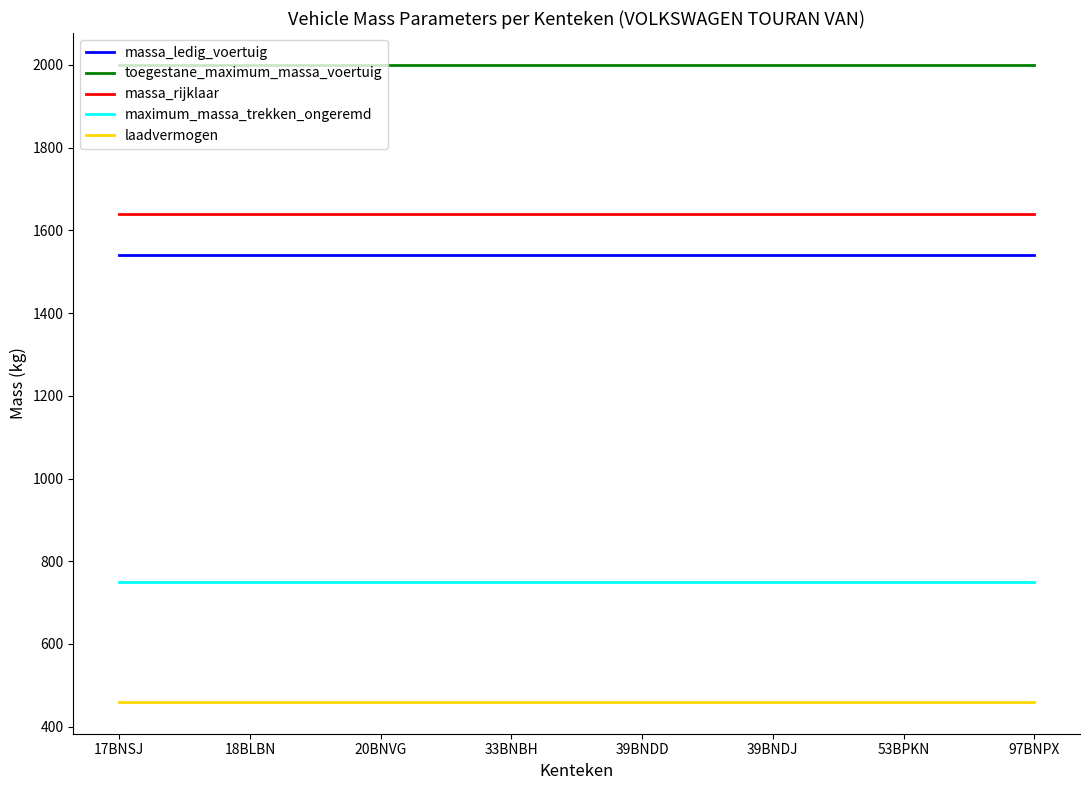

True or false: massa_ledig_voertuig has a value of 1540 at 18BLBN.

True